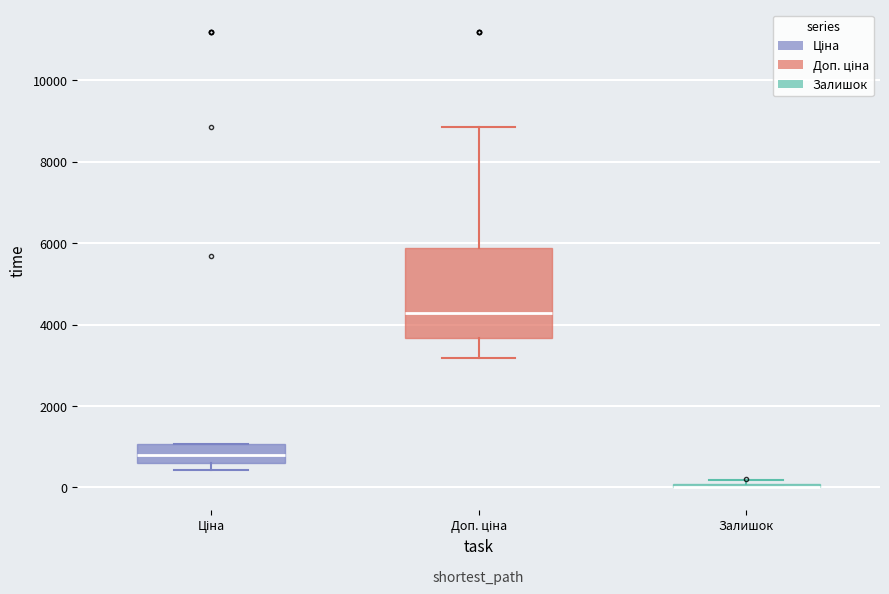

Reading left to right, read every box against the y-axis: the position of its median line, the range the box covers, and the ends of its whiskers. The values are not printed on the chart, so give them approximately, as read against the axis.

Ціна: median 800, box 600 to 1000, whiskers 400 to 1000
Доп. ціна: median 4200, box 3600 to 5800, whiskers 3200 to 8800
Залишок: box collapsed to a line at 0, whiskers 0 to 200